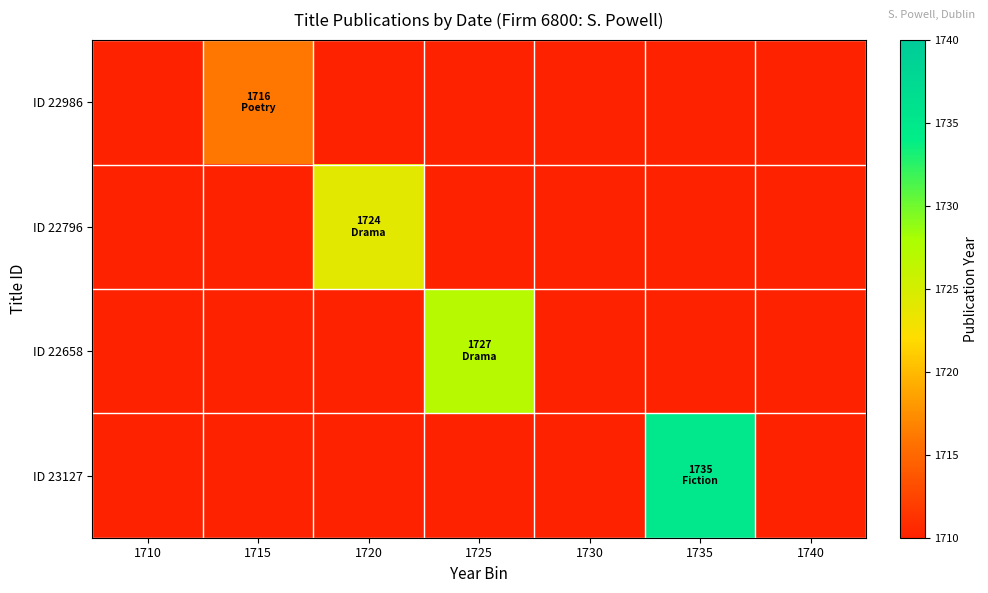

Which has a higher value, 1730 or 1740?

1740